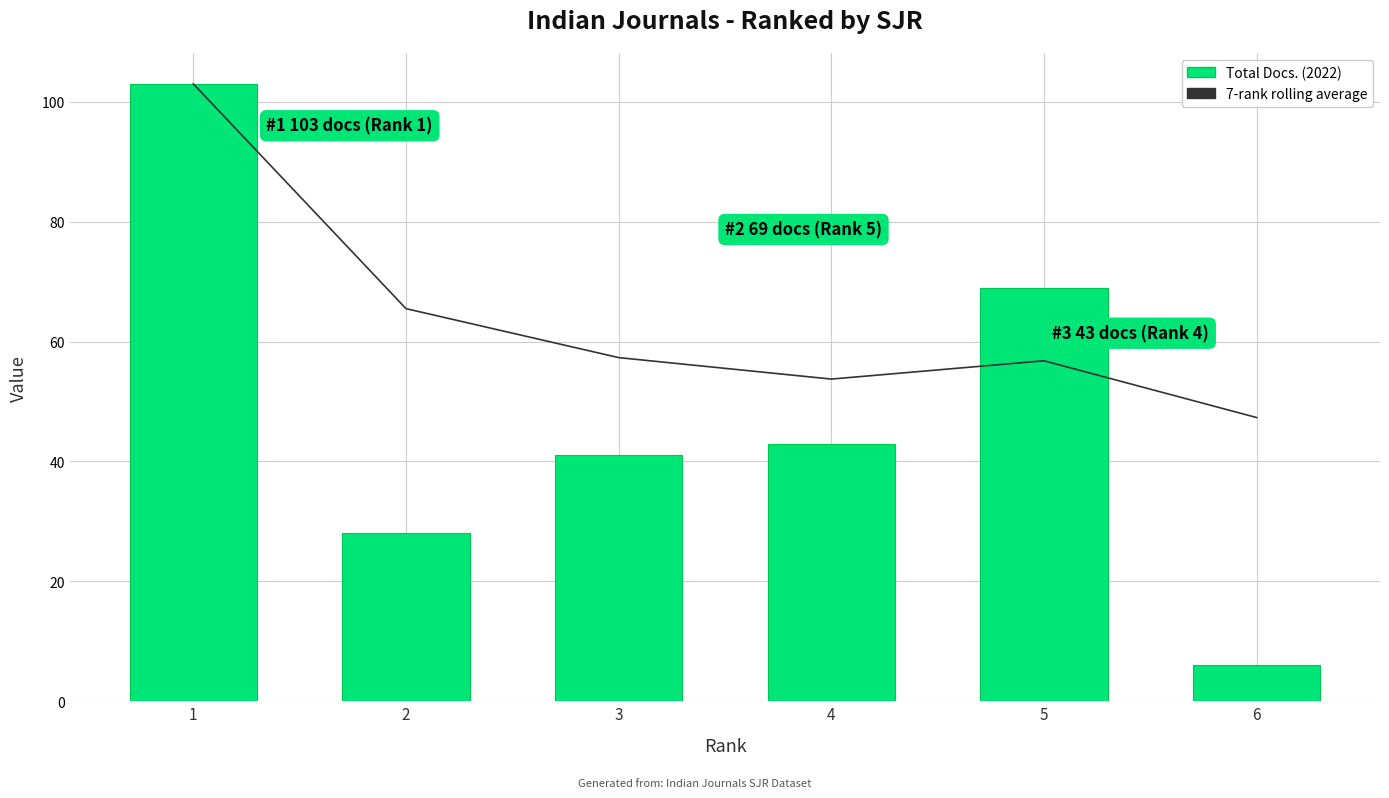

What value does the 7-rank rolling average series have at 2?

65.5